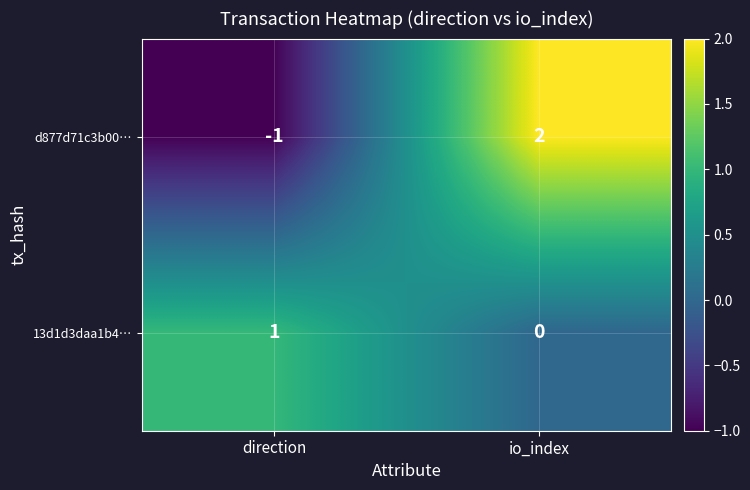

Which category has the lowest value in the 13d1d3daa1b4… series?

io_index